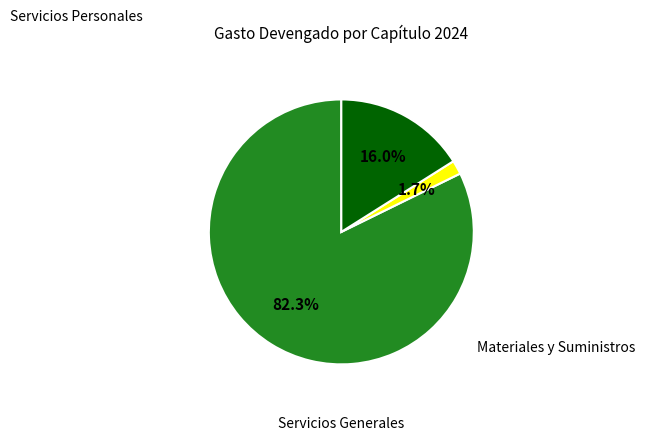

To the nearest percent, what is the average slice percentage?

33%